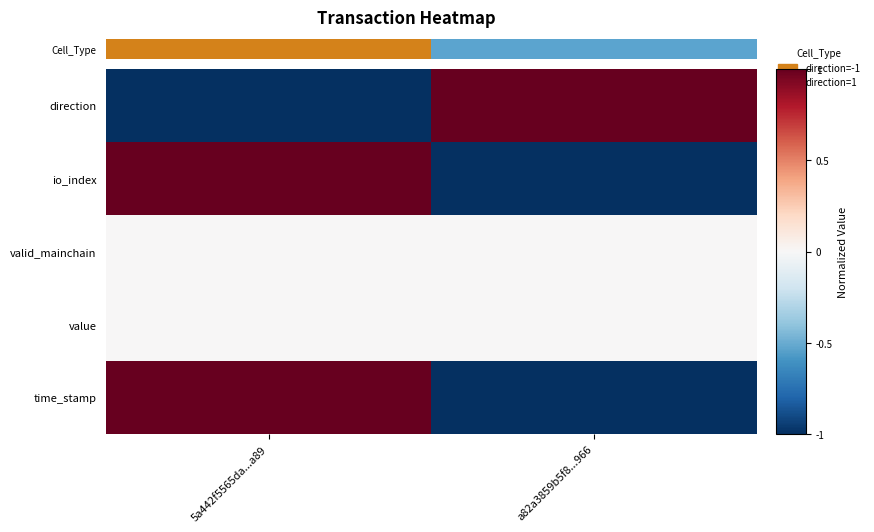

What is the maximum value shown in the chart?

1